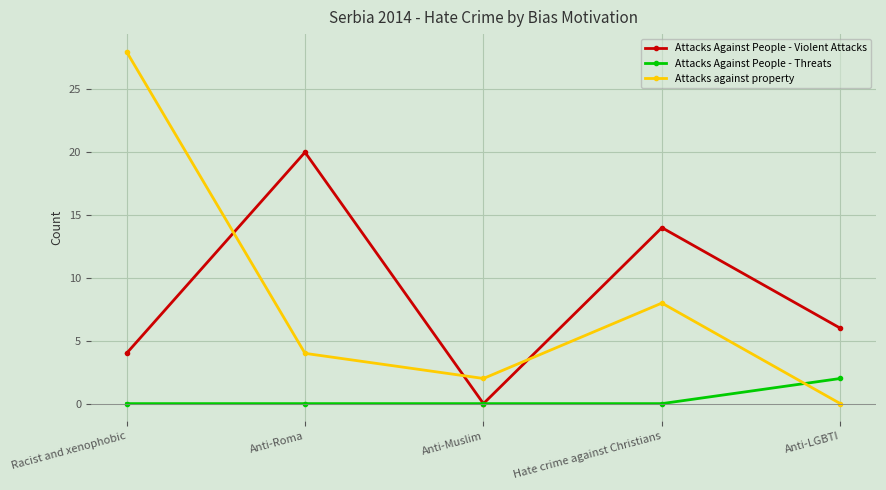

At Hate crime against Christians, list the series in order from smallest to largest.

Attacks Against People - Threats, Attacks against property, Attacks Against People - Violent Attacks